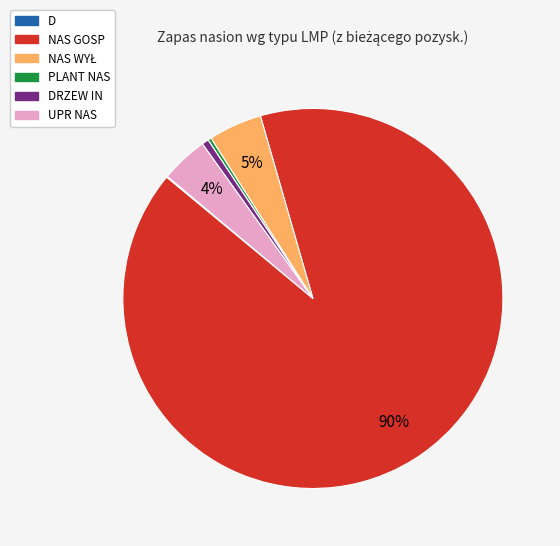

Does any single category account for the majority?

Yes